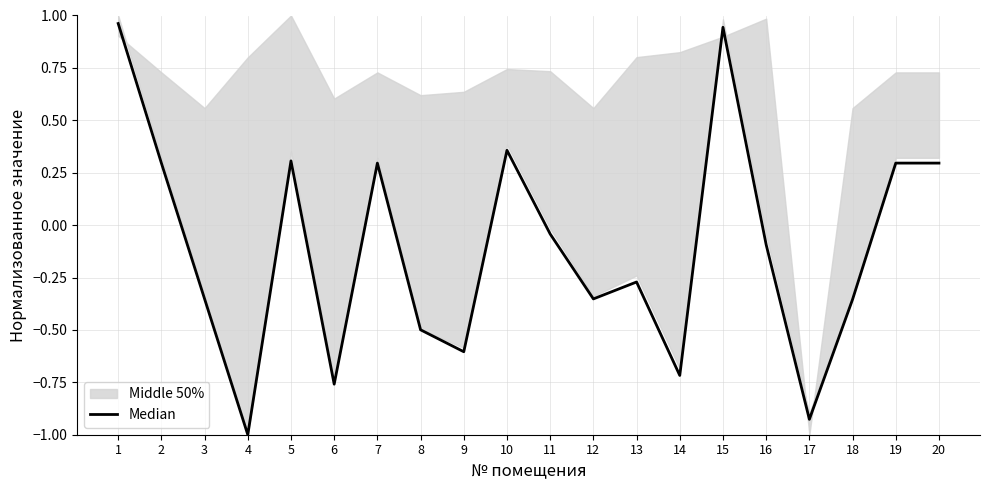

How many values are above zero?

8